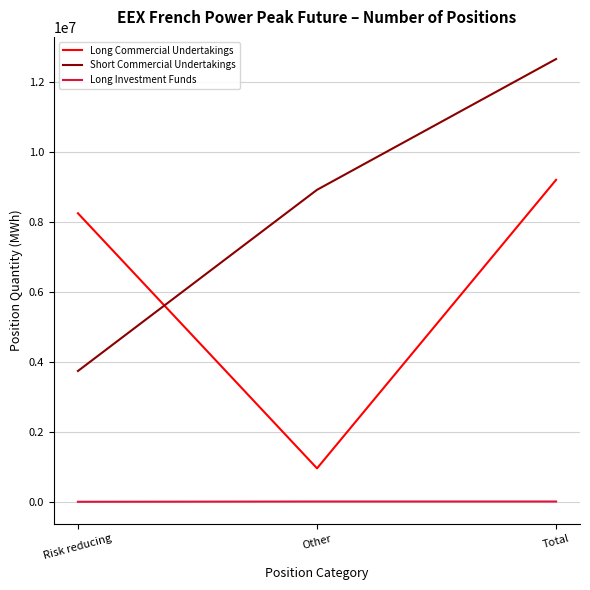

Which series changed the most between Risk reducing and Total?

Short Commercial Undertakings